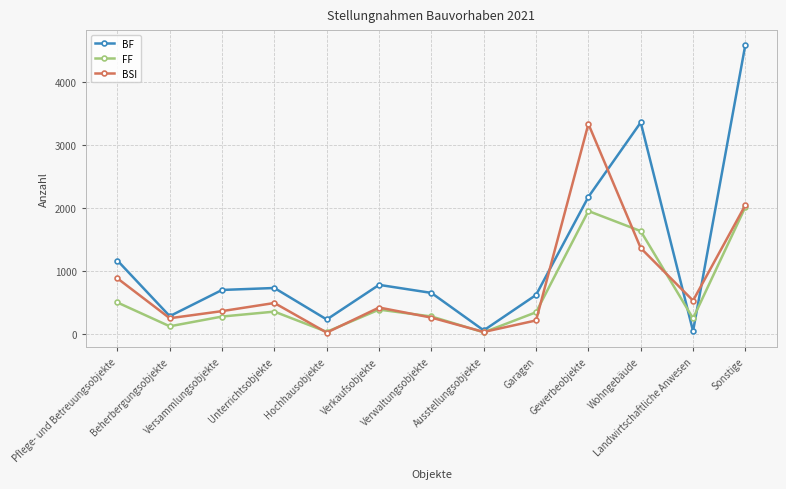

Which series has the largest total across all categories?

BF